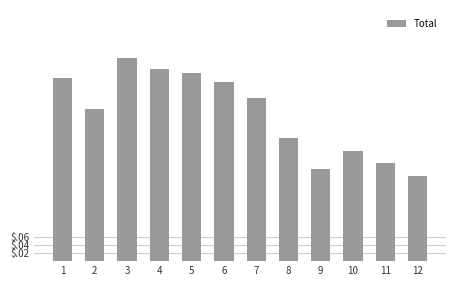

Does the chart contain any negative values?

No